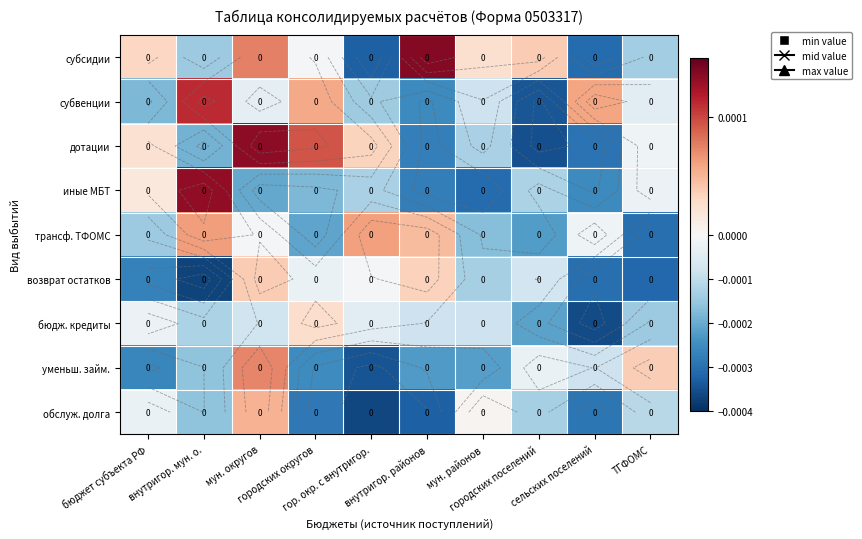

Between внутригор. районов and мун. округов, which is larger?

внутригор. районов